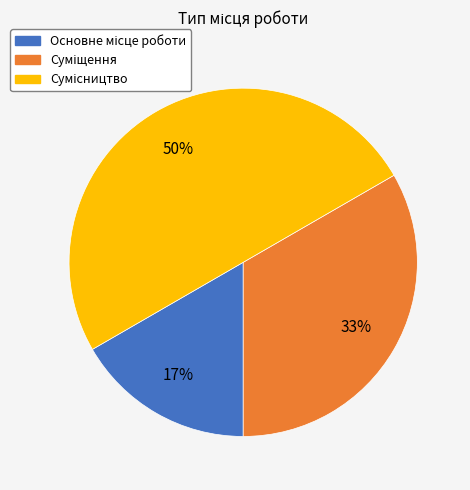

To the nearest percent, what is the average slice percentage?

33%